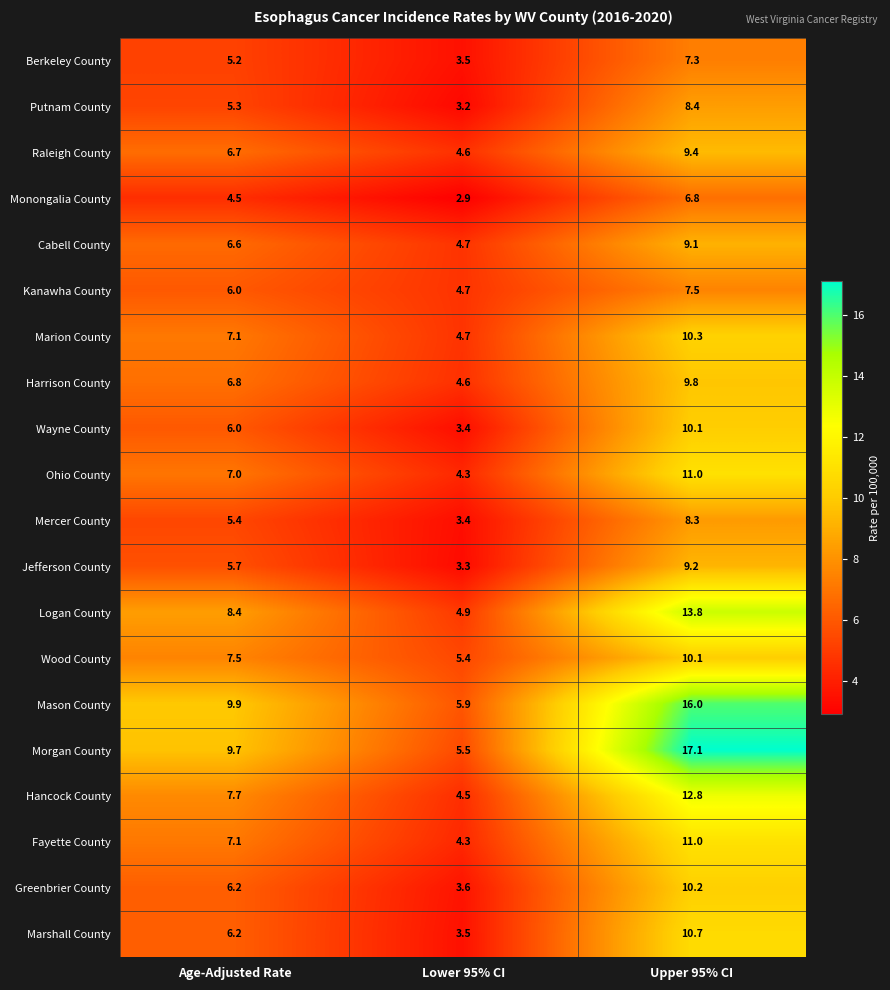

Which series changed the most between Age-Adjusted Rate and Upper 95% CI?

Morgan County